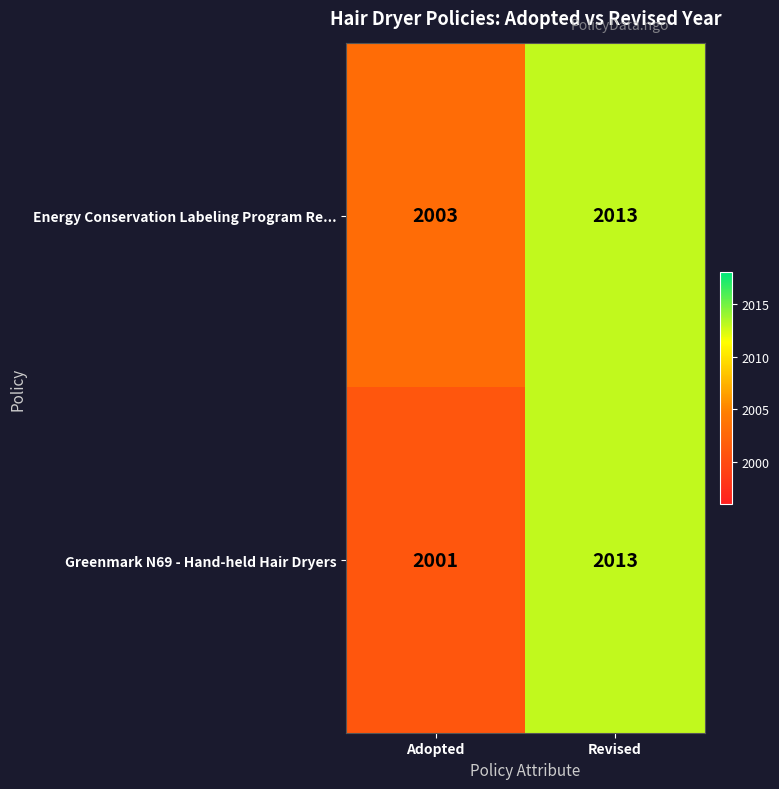

Reading left to right, extract all data points from this chart.

Energy Conservation Labeling Program Re...: 2003	2013
Greenmark N69 - Hand-held Hair Dryers: 2001	2013